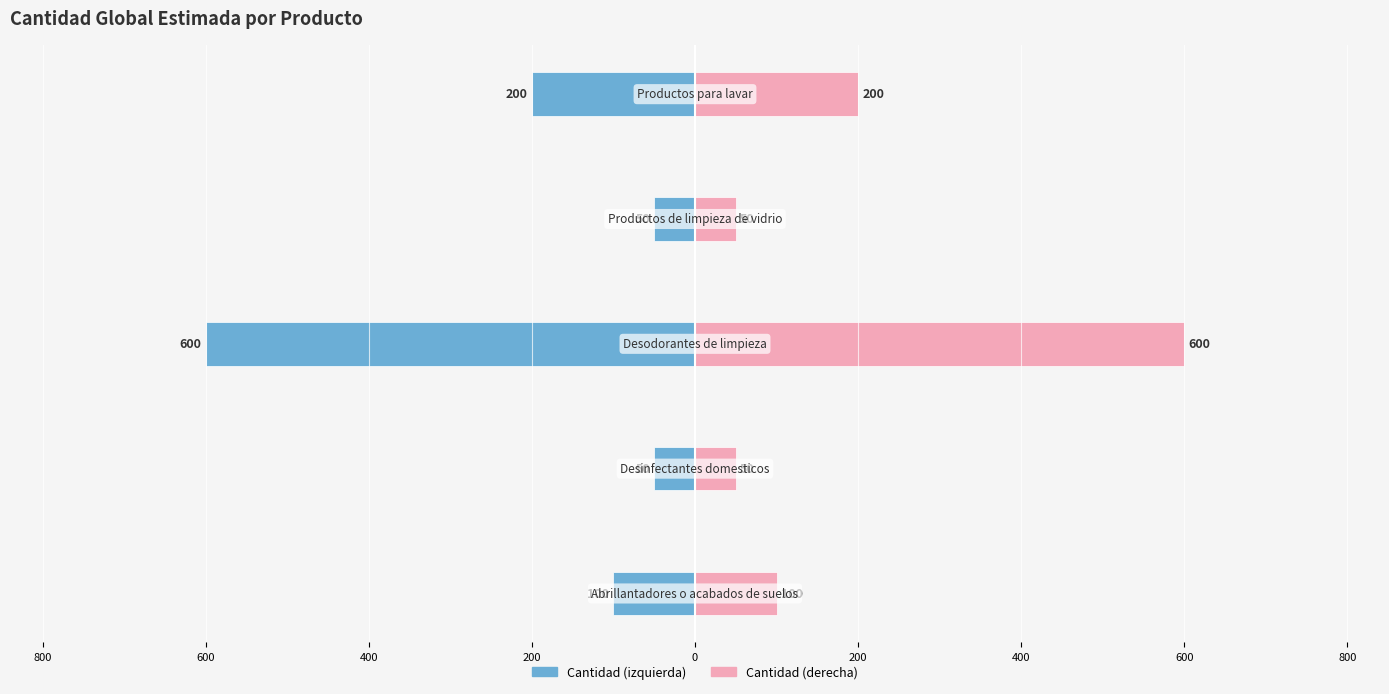

How many values in the cantidad_global_estimada (left) series exceed -100?

2